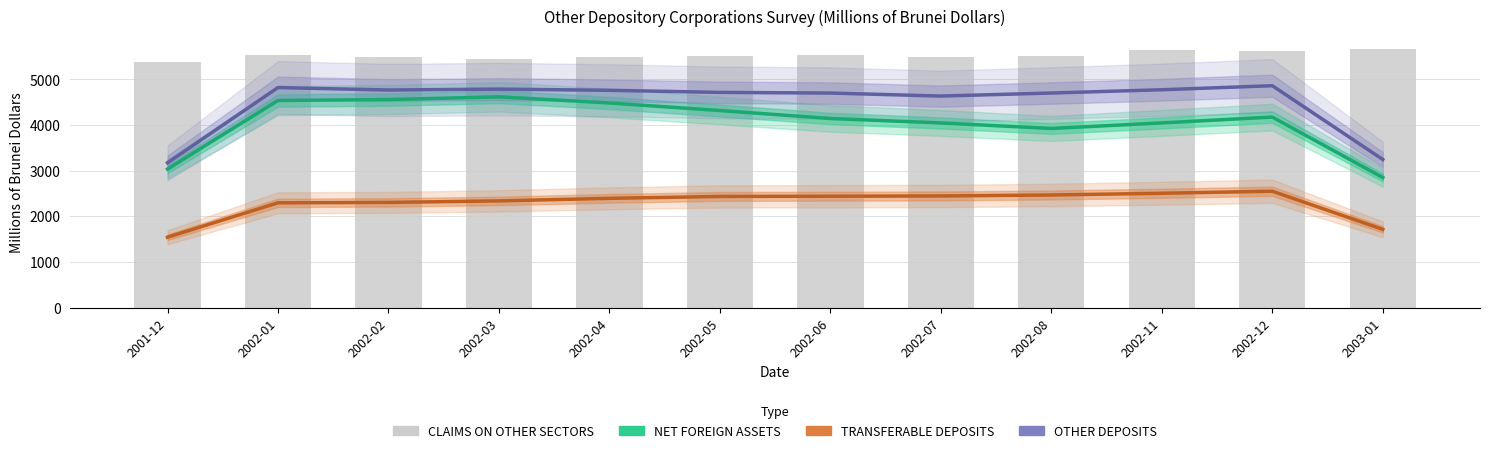

Reading right to left, what are all the values shown in this chart?

NET FOREIGN ASSETS: 2003-01=2851.7	2002-12=4176.3	2002-11=4048.1	2002-08=3926.7	2002-07=4047.3	2002-06=4144.8	2002-05=4319.2	2002-04=4485.0	2002-03=4619.7	2002-02=4559.8	2002-01=4539.1	2001-12=3038.5
TRANSFERABLE DEPOSITS: 2003-01=1716.9	2002-12=2551.7	2002-11=2507.2	2002-08=2469.4	2002-07=2447.9	2002-06=2441.9	2002-05=2437.2	2002-04=2396.2	2002-03=2339.9	2002-02=2306.7	2002-01=2298.1	2001-12=1545.0
OTHER DEPOSITS: 2003-01=3247.4	2002-12=4863.0	2002-11=4774.8	2002-08=4702.8	2002-07=4636.4	2002-06=4702.1	2002-05=4716.7	2002-04=4762.3	2002-03=4788.8	2002-02=4768.8	2002-01=4822.6	2001-12=3174.9
CLAIMS ON OTHER SECTORS: 2003-01=5657.6	2002-12=5622.1	2002-11=5640.6	2002-08=5523.7	2002-07=5486.6	2002-06=5539.3	2002-05=5504.9	2002-04=5487.5	2002-03=5440.5	2002-02=5495.5	2002-01=5529.8	2001-12=5382.9